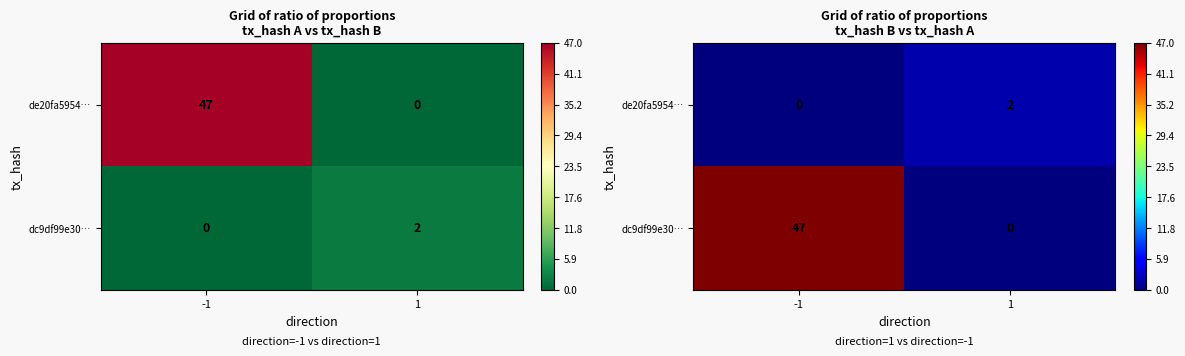

Rank the series at 1 from highest to lowest value.

de20fa5954…, dc9df99e30…